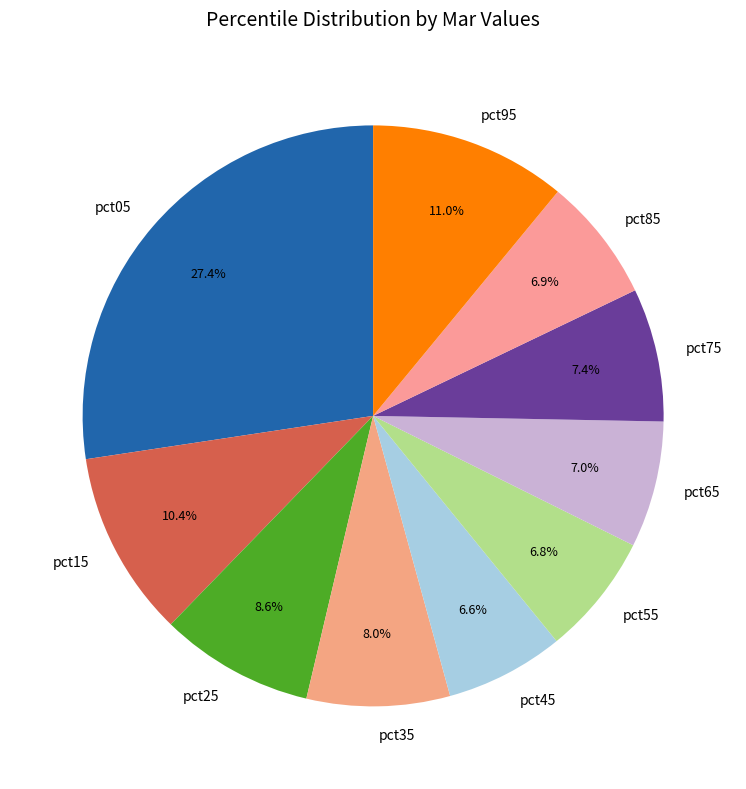

Is there a majority slice in this chart?

No